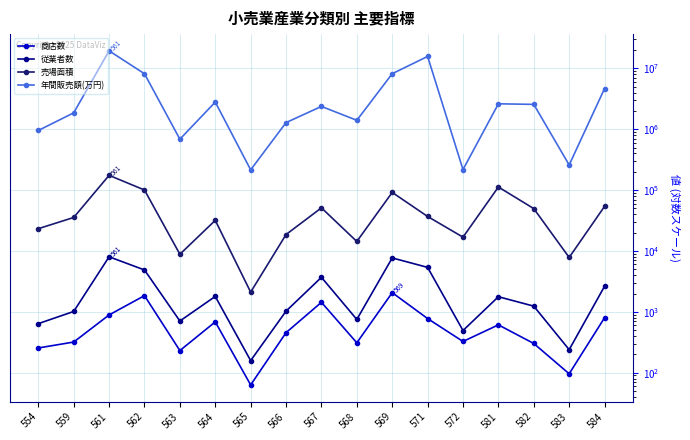

Where is 従業者数 nearest to the value 4092?

567